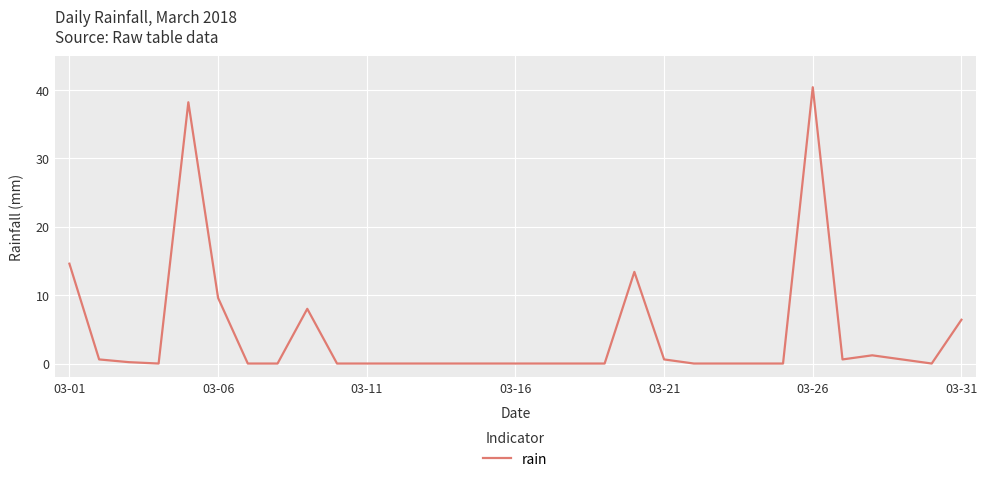

What is the difference between the maximum and minimum values?

40.4